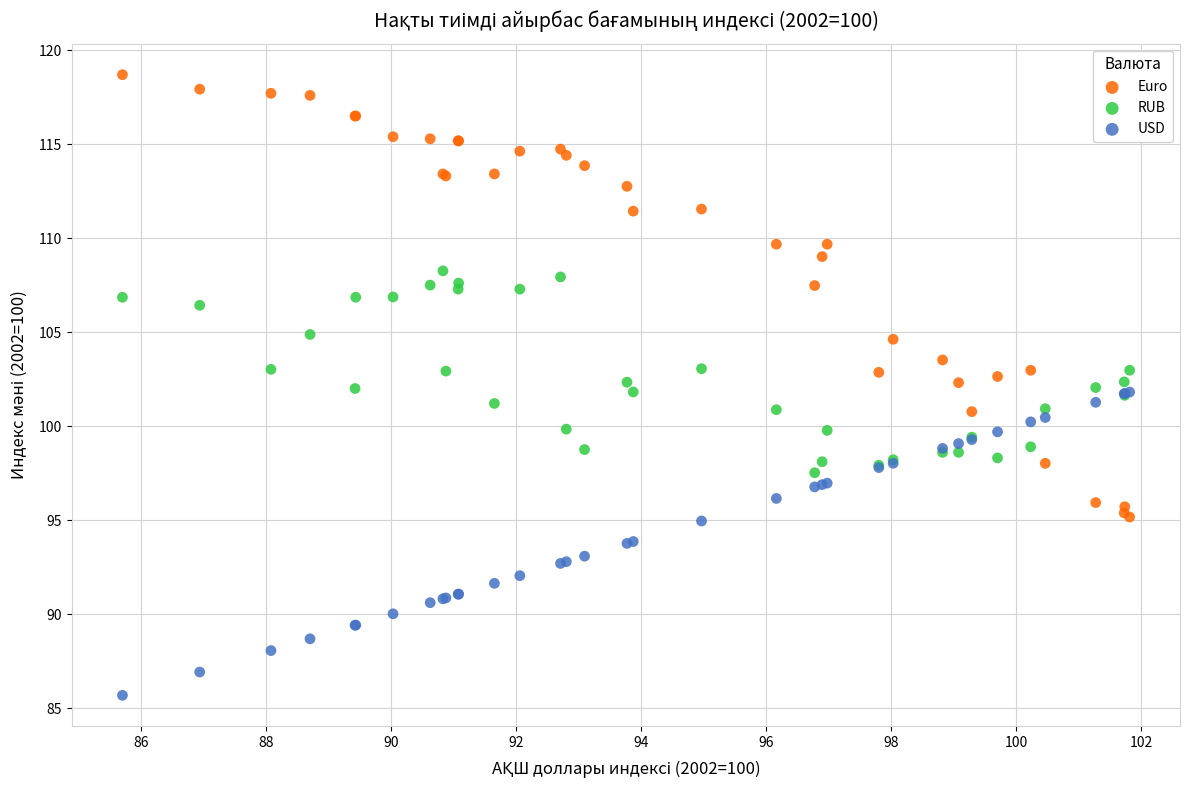

In the Euro series, what Y value is closest to 106?

104.6